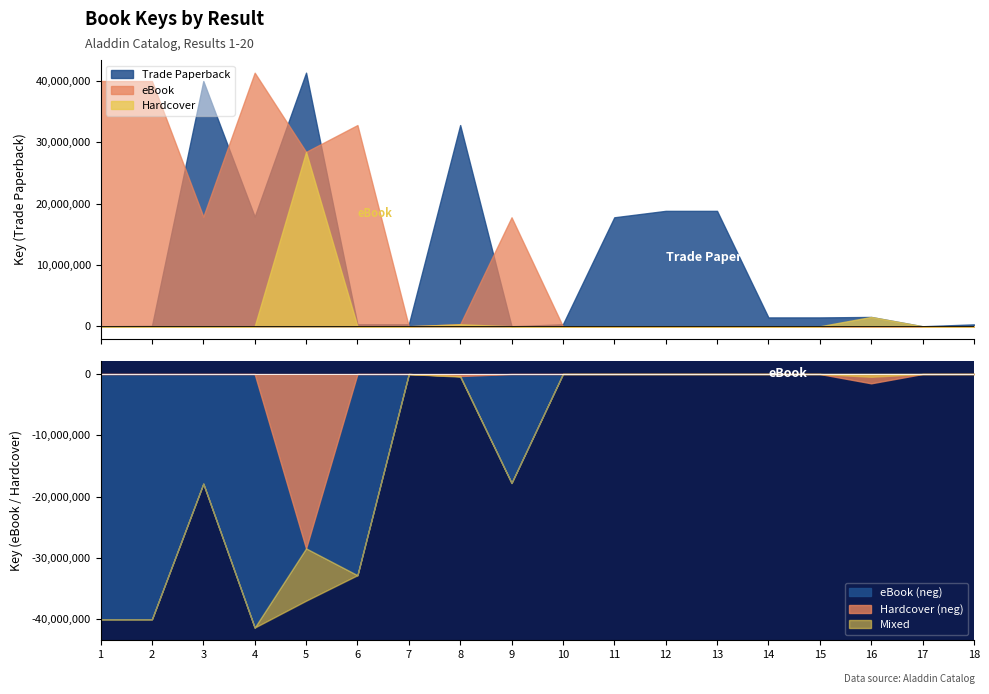

True or false: Hardcover has a value of 12427 at 17.

False